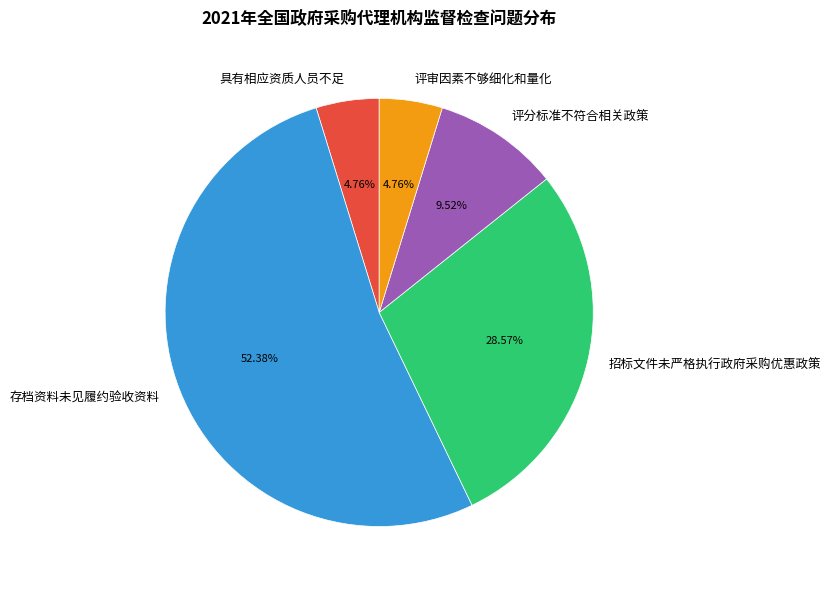

How many slices are in this pie chart?

5